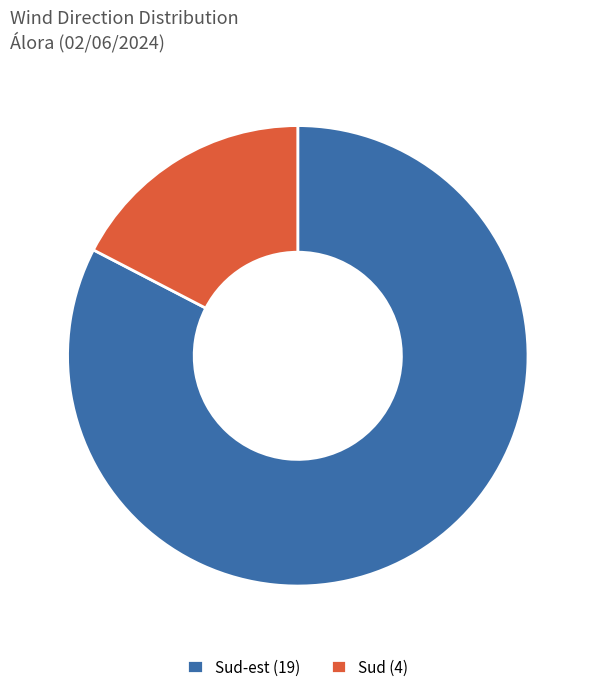

Which has a higher value, Sud (4) or Sud-est (19)?

Sud-est (19)